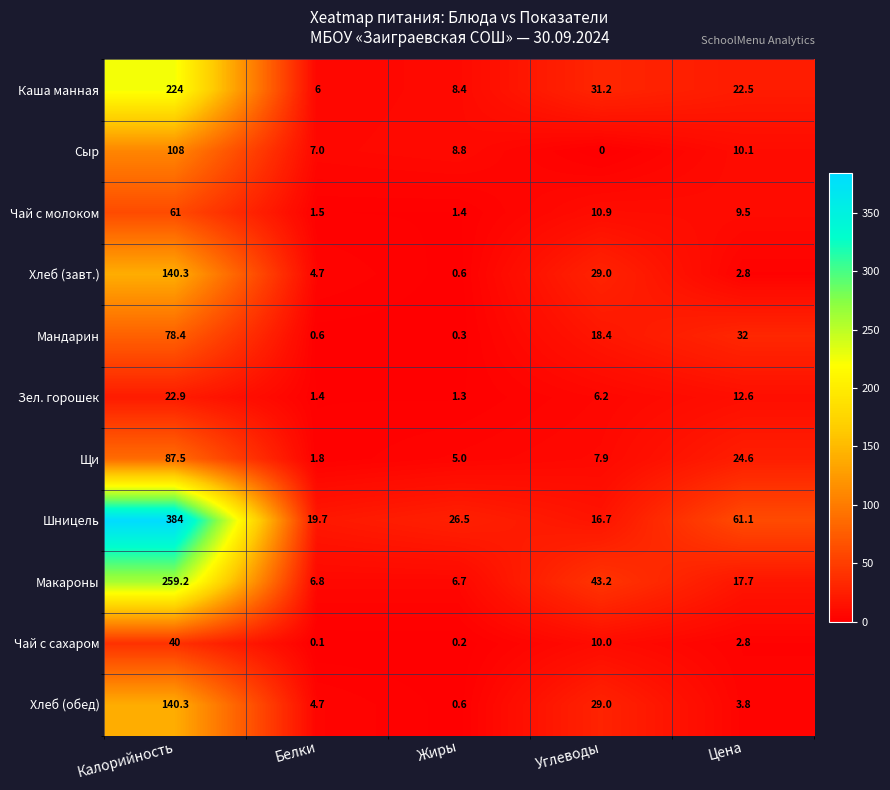

How many data points does each series have?

5